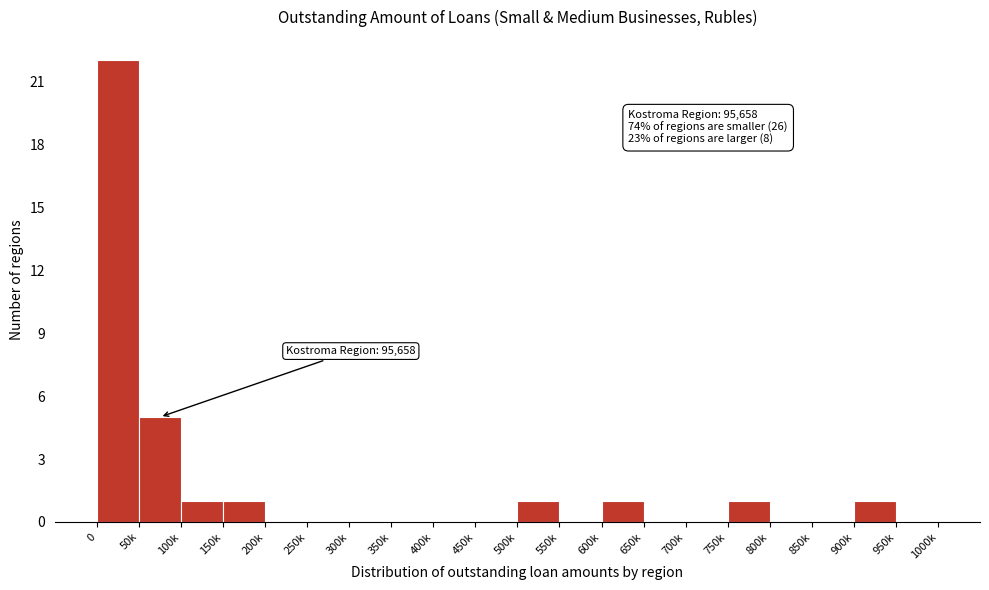

Reading left to right, list all the values displayed in this chart.

0=22	50k=5	100k=1	150k=1	200k=0	250k=0	300k=0	350k=0	400k=0	450k=0	500k=1	550k=0	600k=1	650k=0	700k=0	750k=1	800k=0	850k=0	900k=1	950k=0